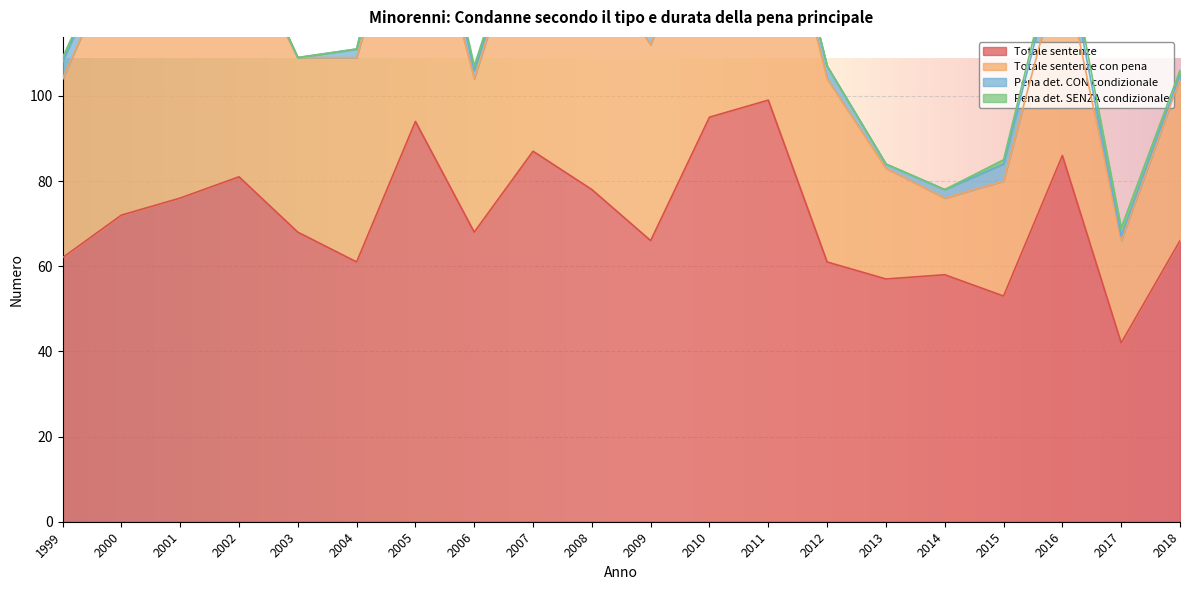

How many Pena det. CON condizionale values are between 2 and 4?

12